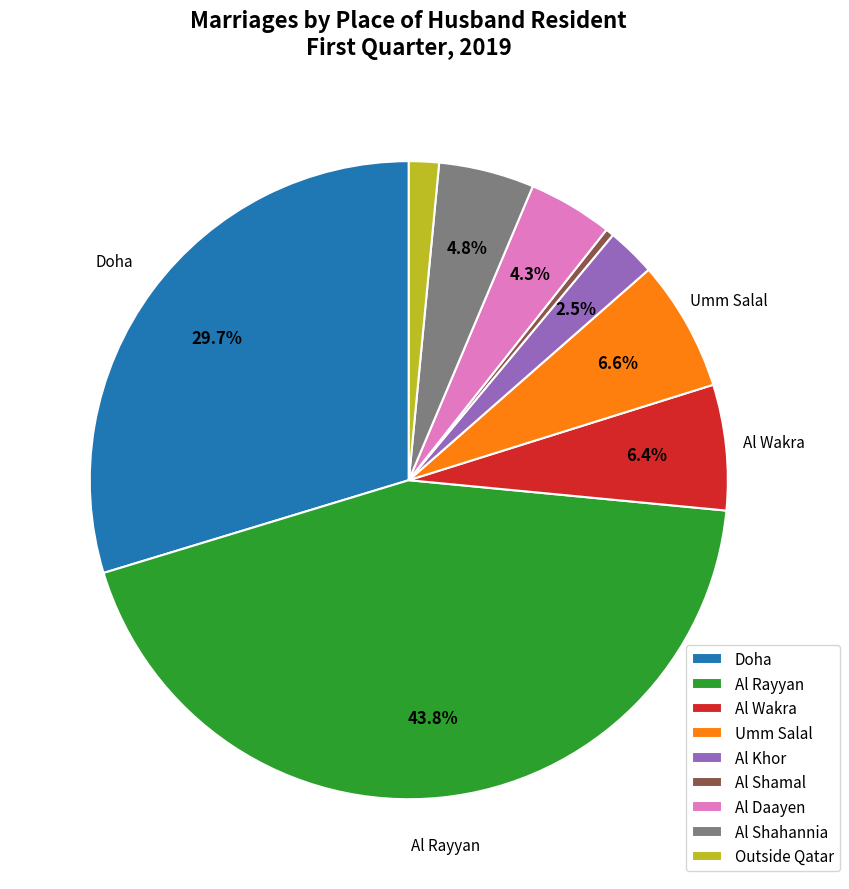

To the nearest percent, what portion does Al Daayen represent?

4%